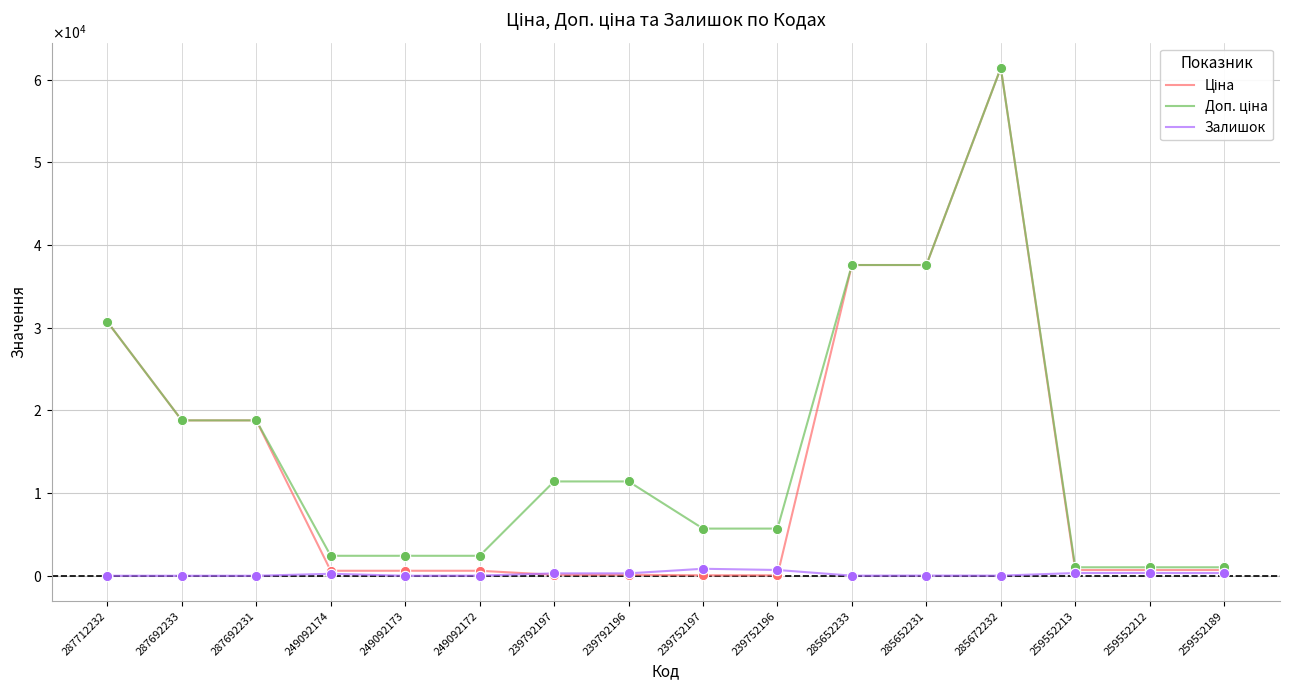

Is the value of Доп. ціна at 249092172 greater than the value of Ціна at 239752196?

Yes